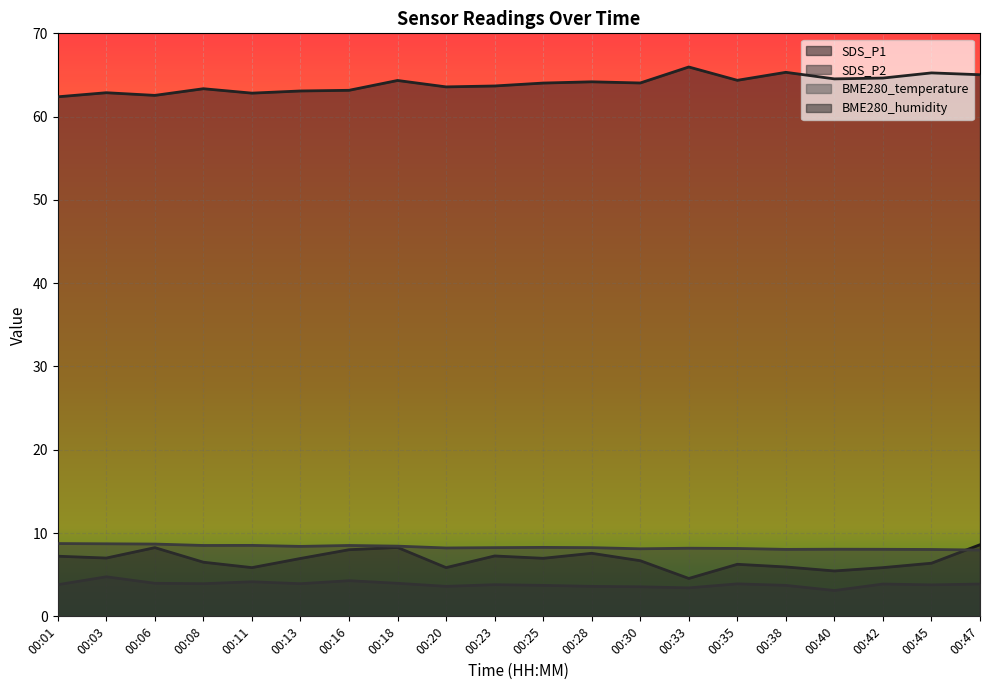

True or false: SDS_P1 and SDS_P2 intersect in this chart.

False